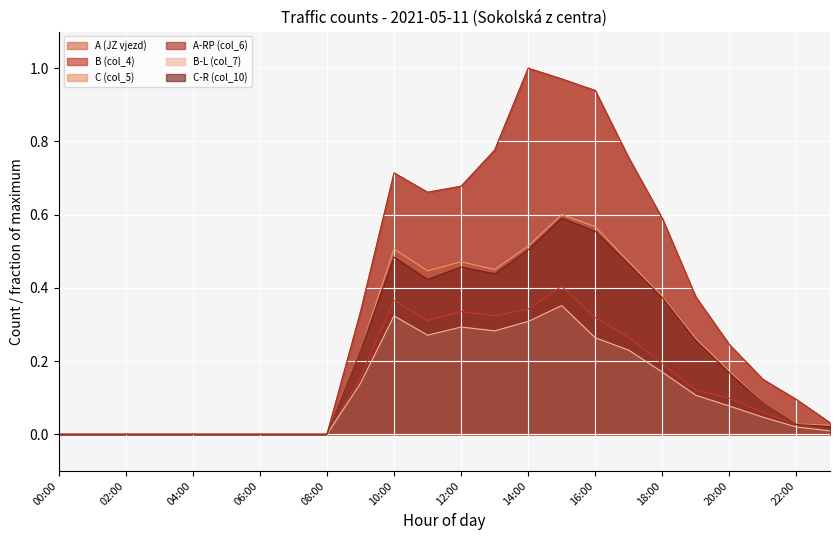

Which series changed the most between 04:00 and 09:00?

A (JZ vjezd)